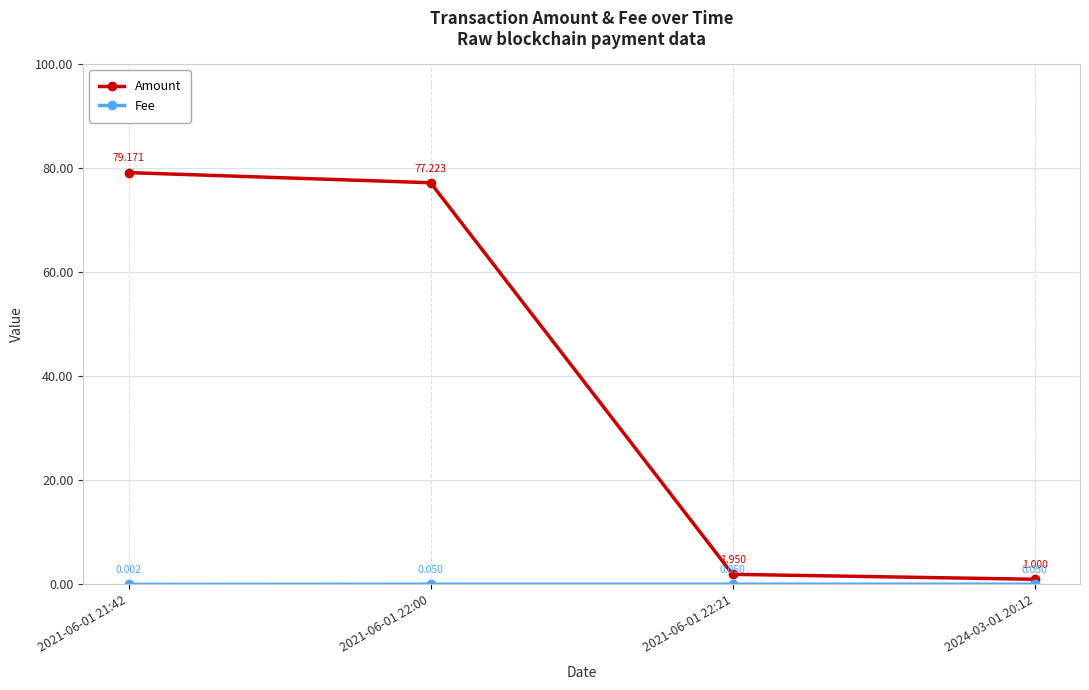

Between 2021-06-01 21:42 and 2024-03-01 20:12, which series saw the biggest shift?

Amount